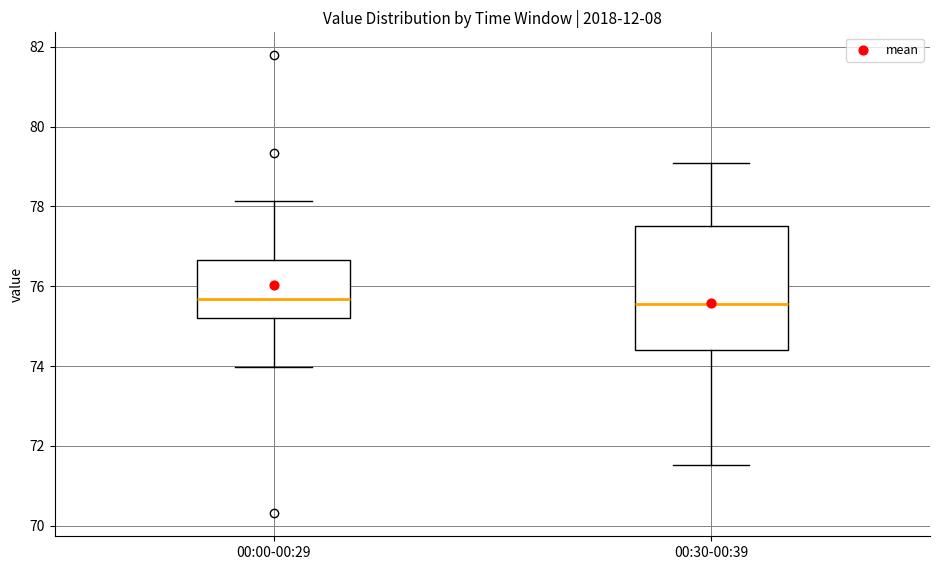

Which box is the tallest, from its lower edge to its upper edge?

00:30-00:39